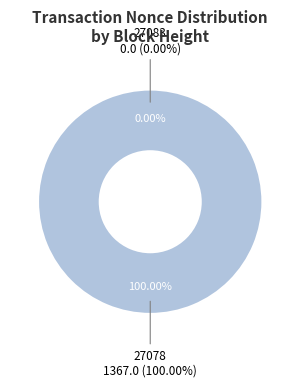

What percentage do 27083 and 27078 together represent?

100.0%